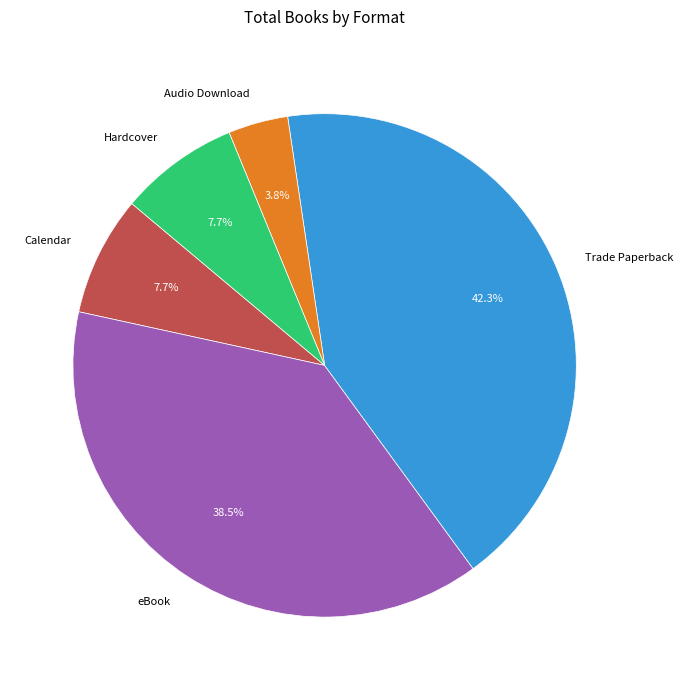

Is there a majority slice in this chart?

No